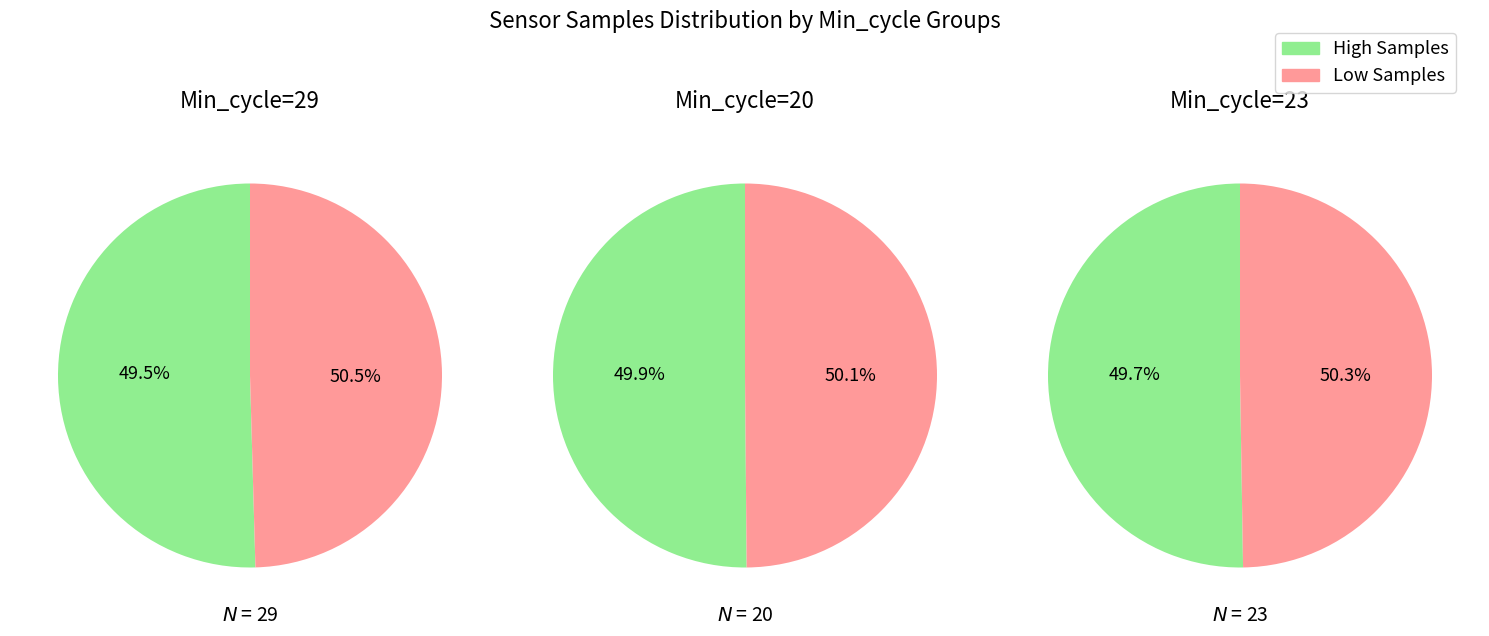

Does 2 represent more than half of the total?

No